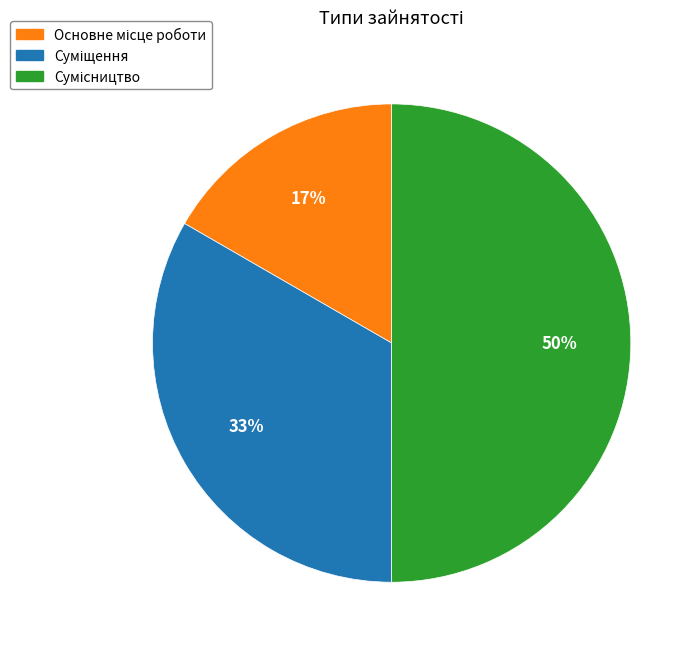

How many segments does this pie chart have?

3